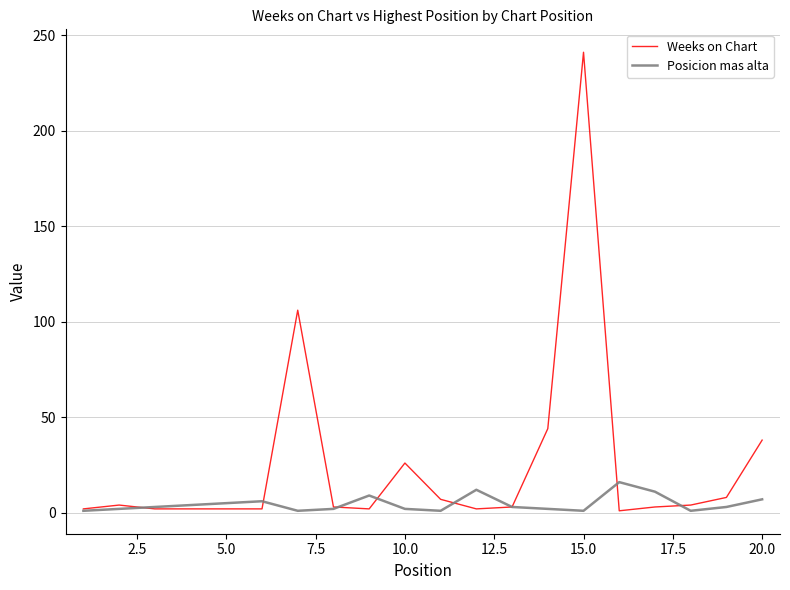

What is the highest value of the Weeks on Chart series?

241